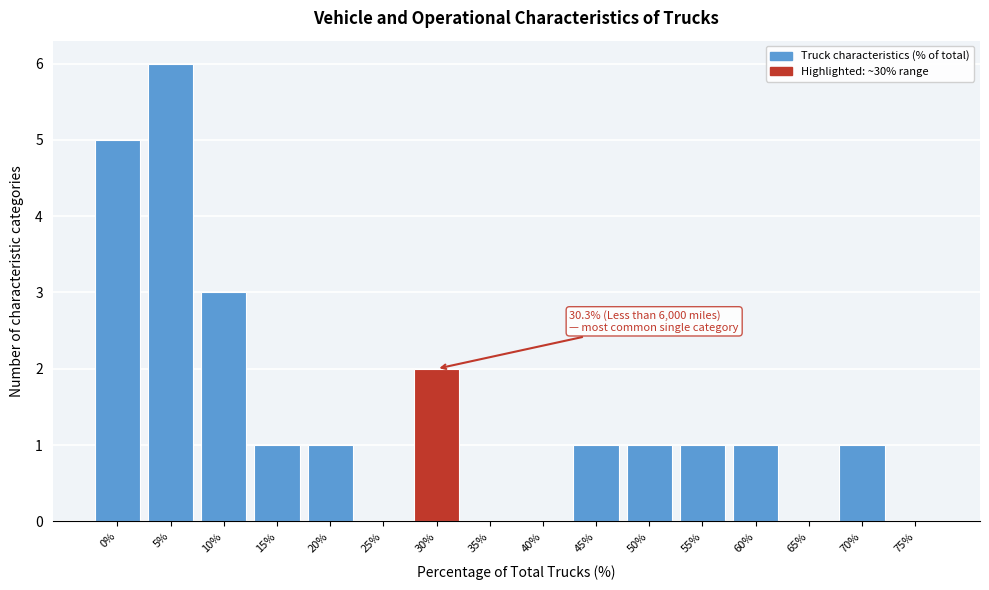

Reading left to right, extract all data points from this chart.

0%=5	5%=6	10%=3	15%=1	20%=1	25%=0	30%=2	35%=0	40%=0	45%=1	50%=1	55%=1	60%=1	65%=0	70%=1	75%=0